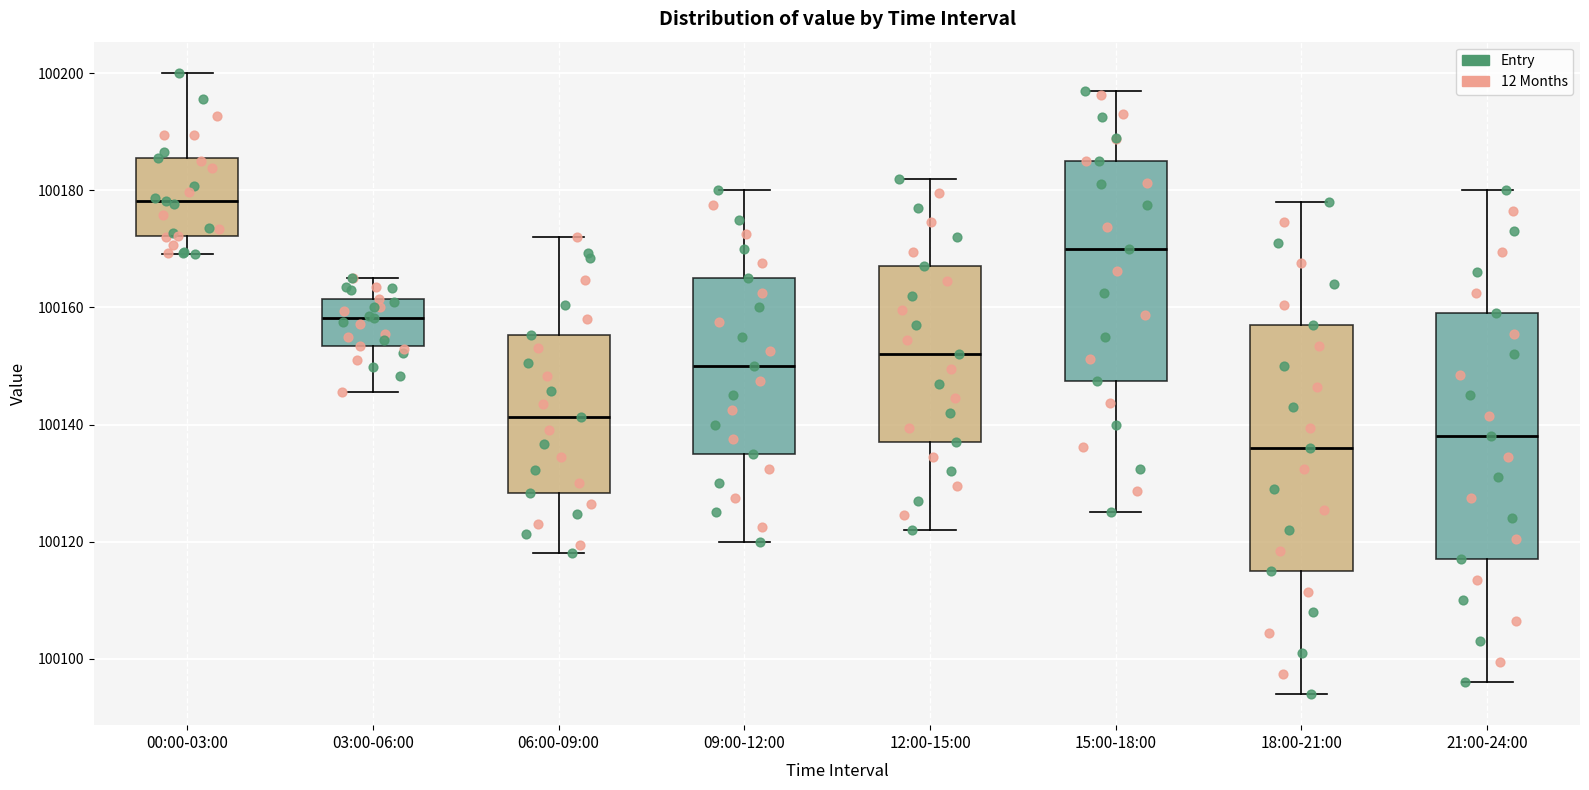

Which box has the lowest median line?

18:00-21:00